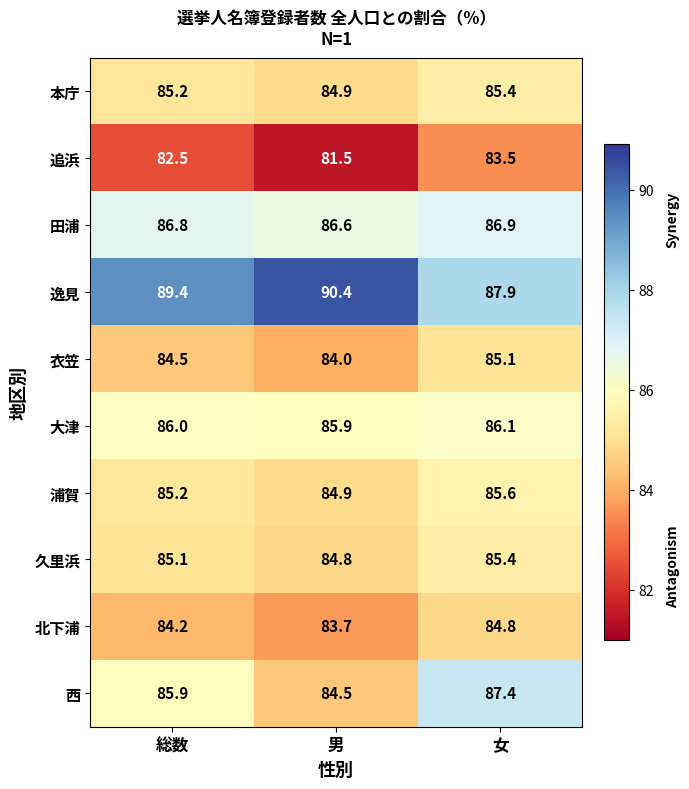

Reading right to left, transcribe all the data shown in this chart.

本庁: 女=85.4	男=84.9	総数=85.2
追浜: 女=83.5	男=81.5	総数=82.5
田浦: 女=86.9	男=86.6	総数=86.8
逸見: 女=87.9	男=90.4	総数=89.4
衣笠: 女=85.1	男=84.0	総数=84.5
大津: 女=86.1	男=85.9	総数=86.0
浦賀: 女=85.6	男=84.9	総数=85.2
久里浜: 女=85.4	男=84.8	総数=85.1
北下浦: 女=84.8	男=83.7	総数=84.2
西: 女=87.4	男=84.5	総数=85.9